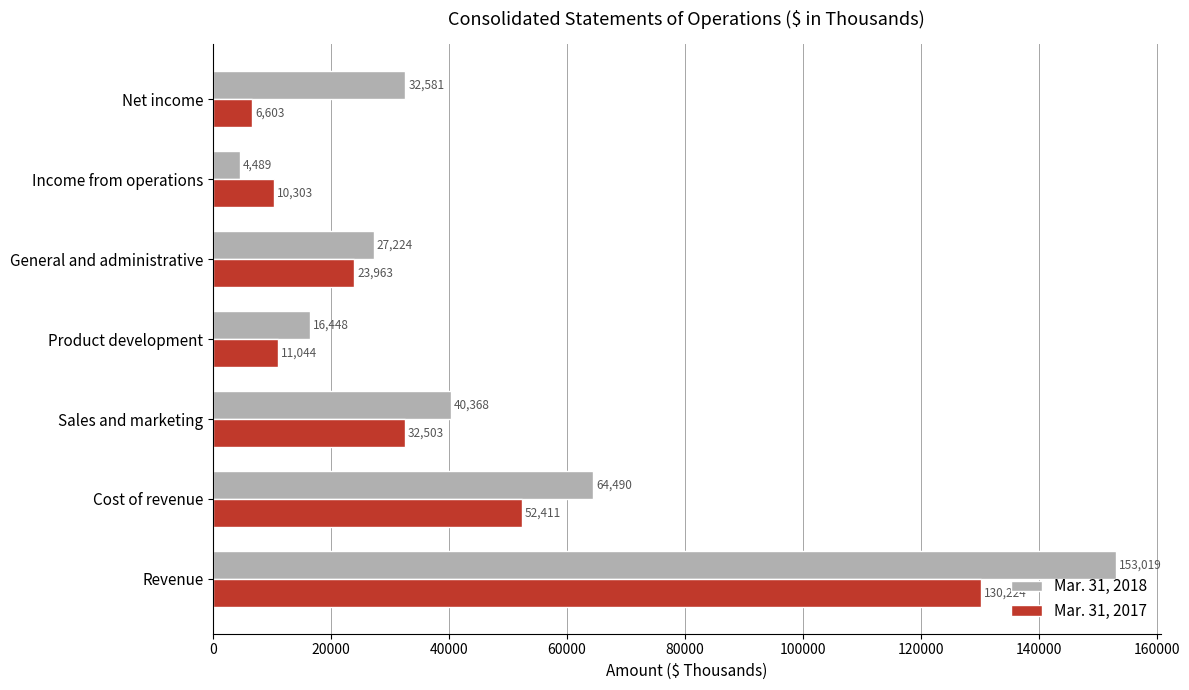

What is the spread (max minus min) of values at Sales and marketing?

7865